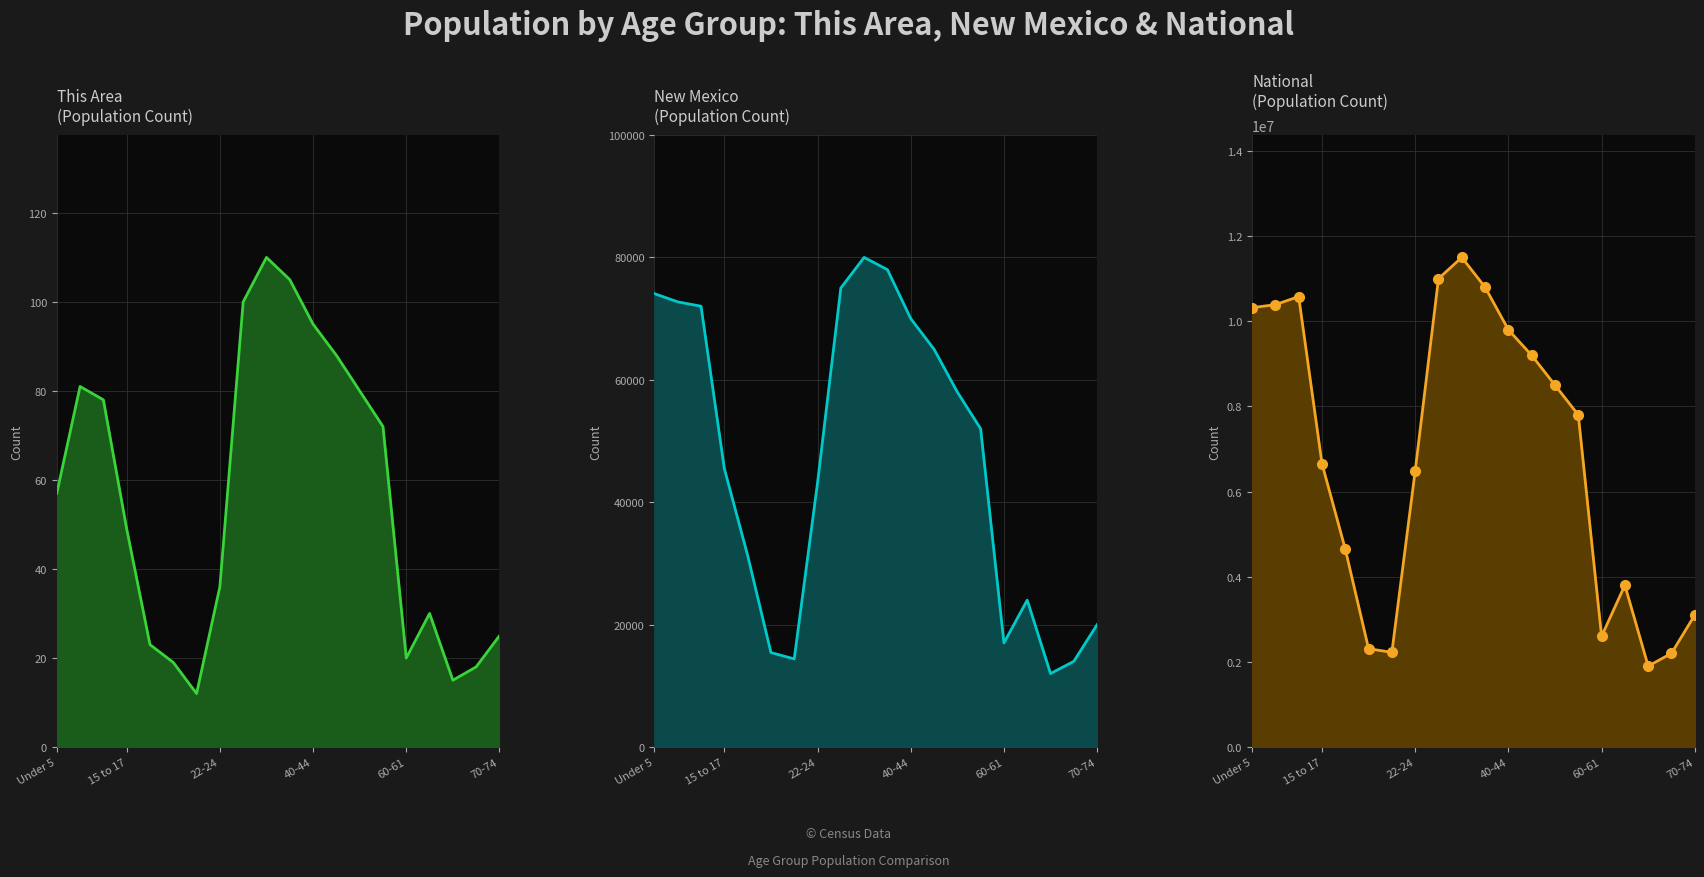

How many data points in This Area are above 57?

9